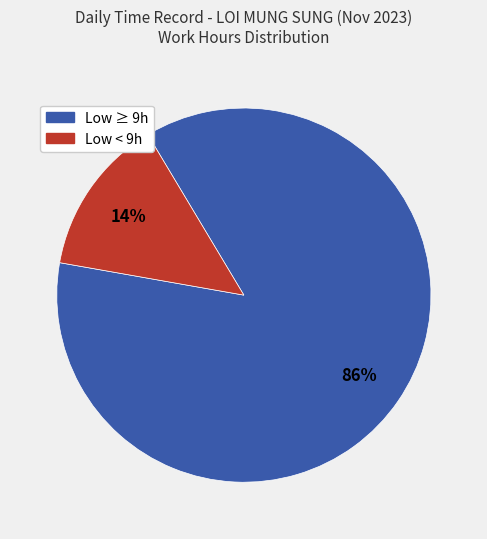

To the nearest percent, what is the average slice percentage?

50%